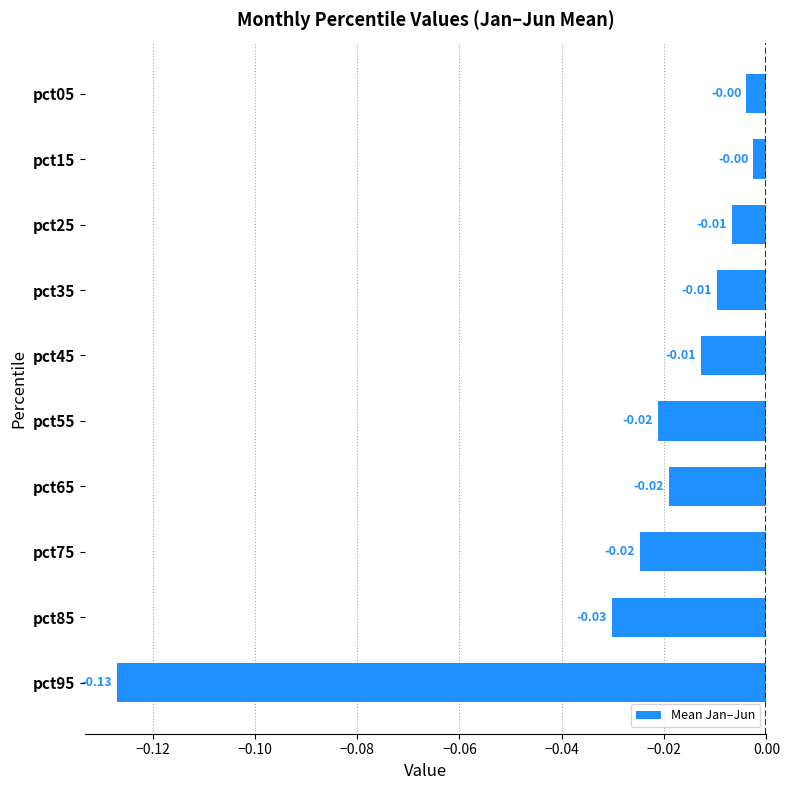

Between pct15 and pct35, which is larger?

pct15